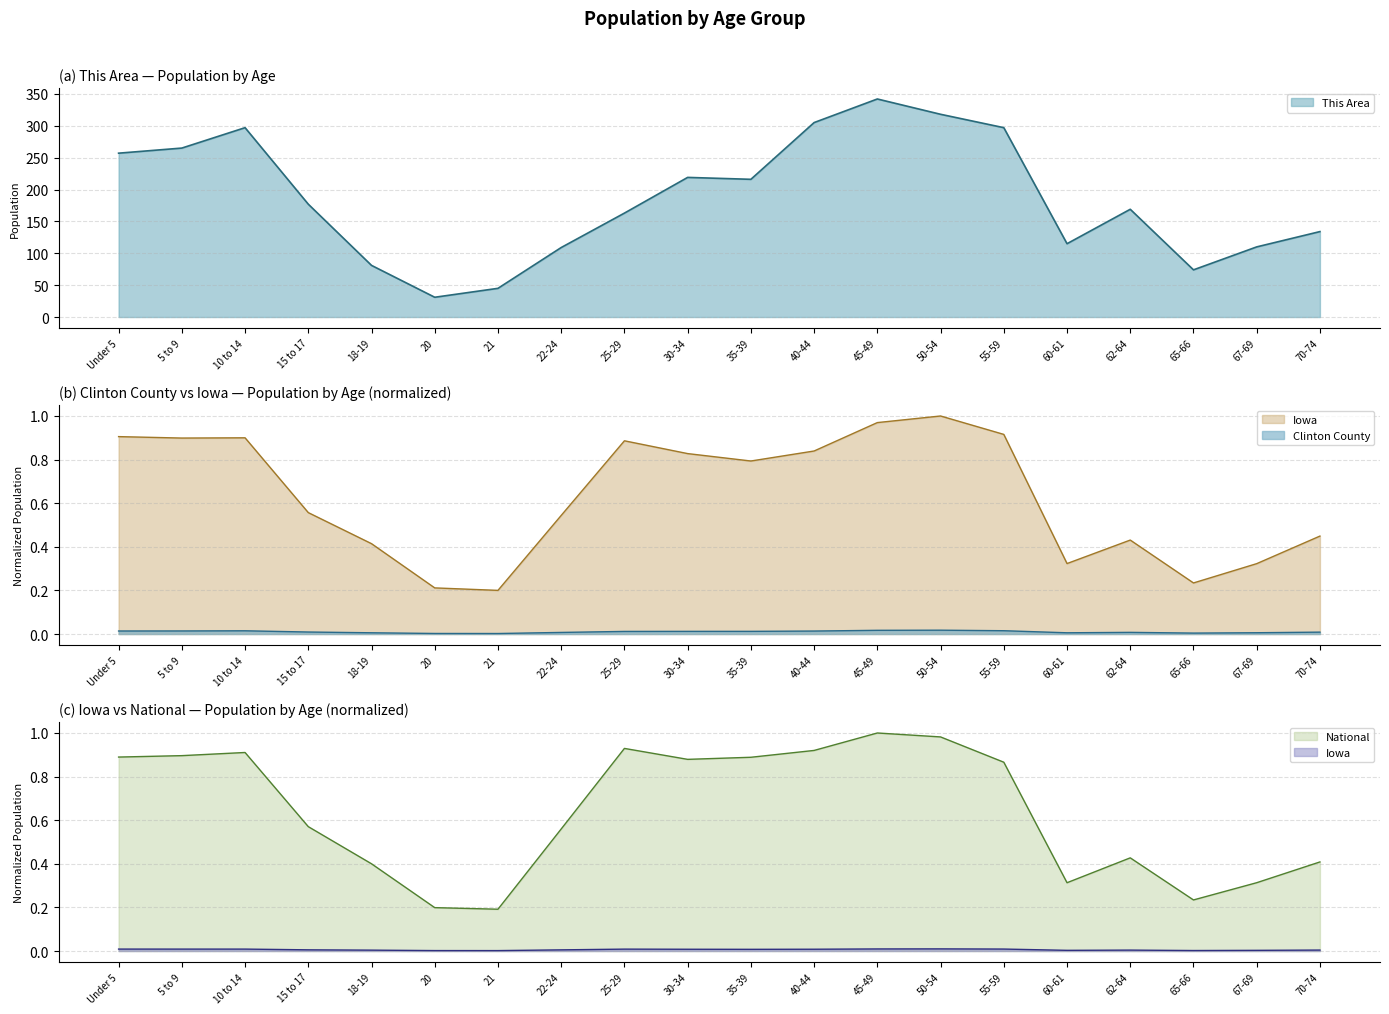

What is the label of the 9th point from the left?

25-29